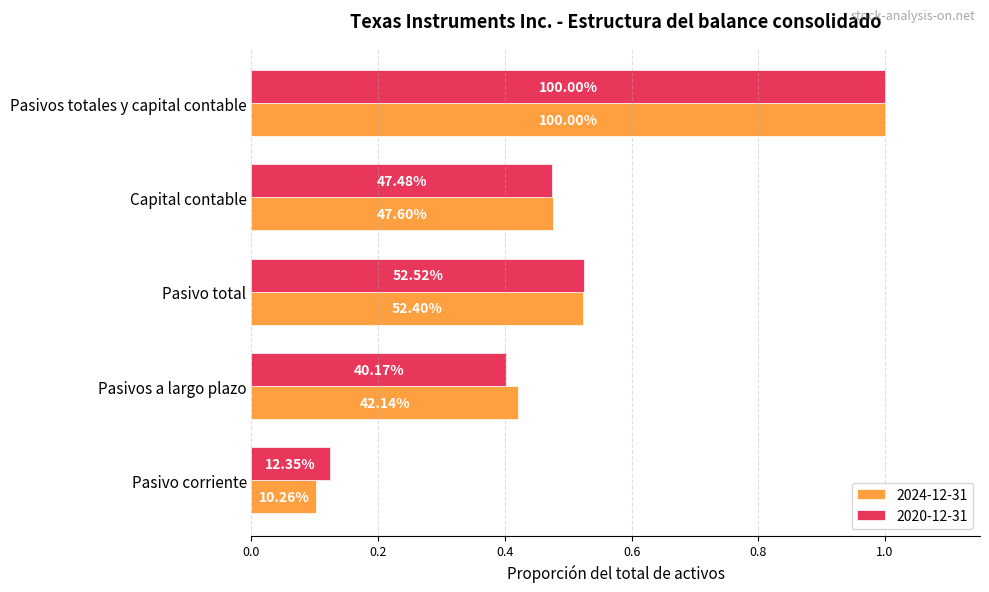

The value of 2020-12-31 at Pasivos totales y capital contable is 1.0. True or false?

True